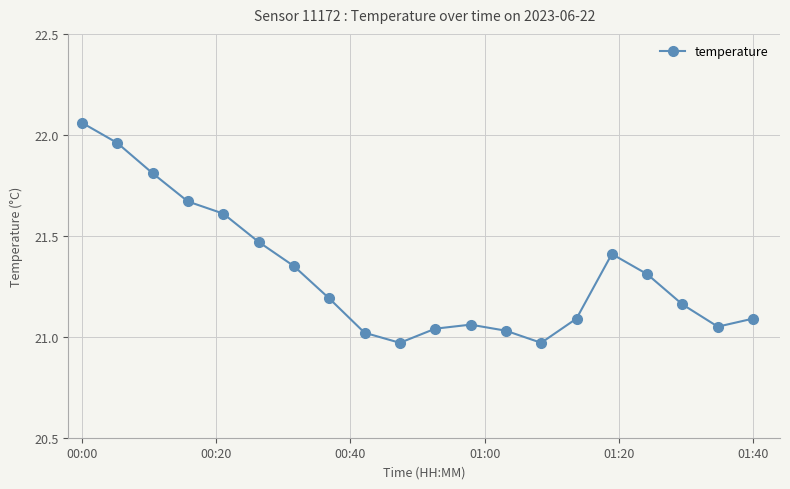

What is the average value?

21.3